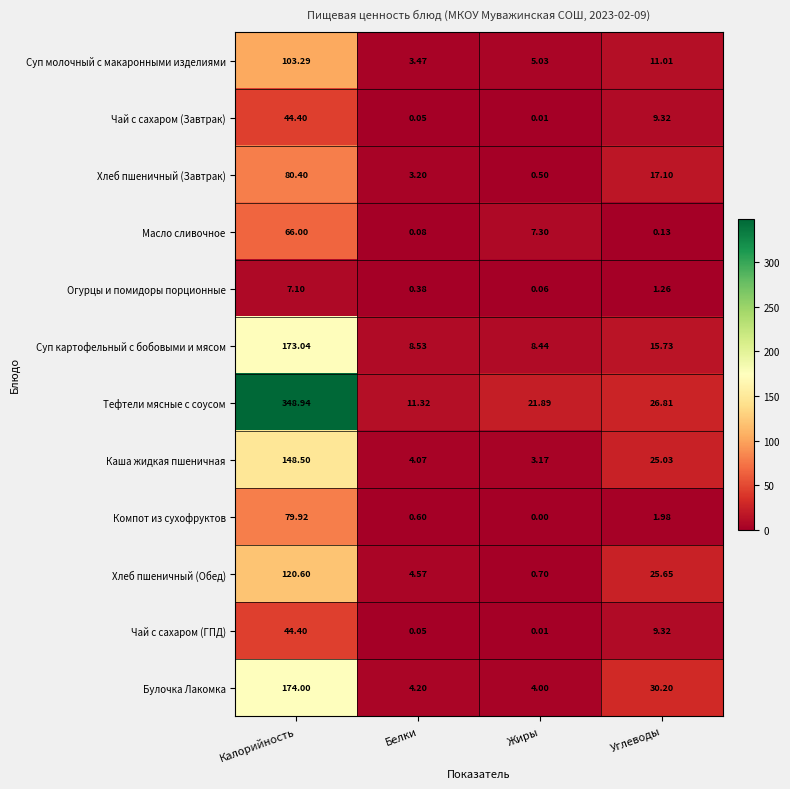

What is the difference between the highest and lowest values at Жиры?

21.9